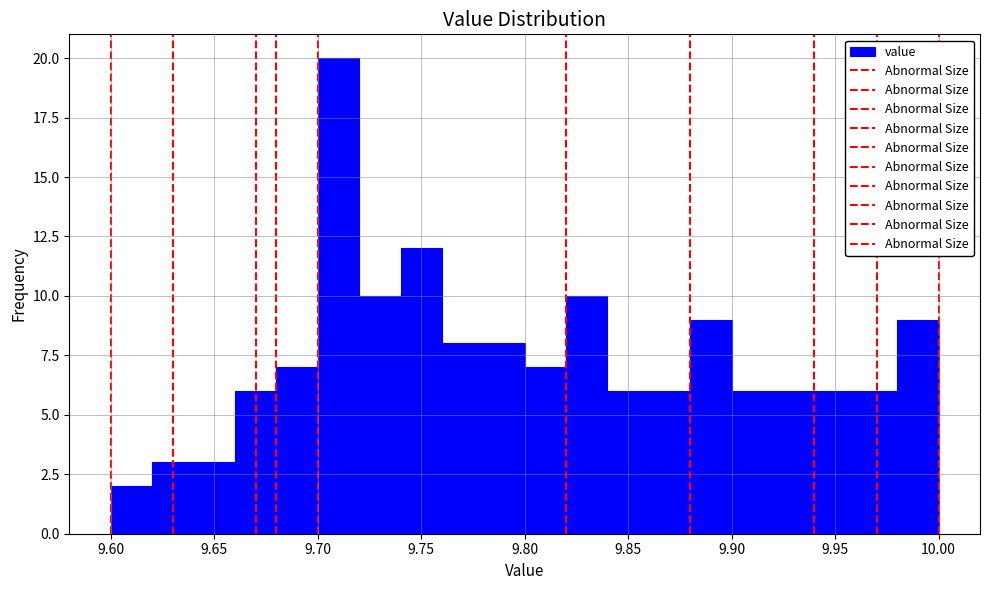

What is the height of the bar covering 9.68 to 9.70 on the x-axis? The values are not printed on the chart, so give them approximately, as read against the axis.

7